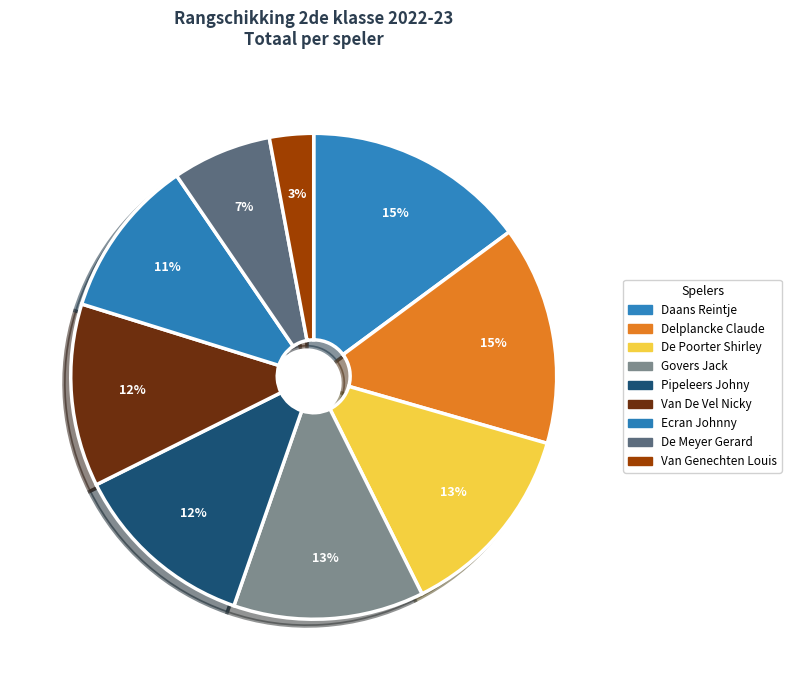

What percentage is NOT represented by De Poorter Shirley?

86.8%